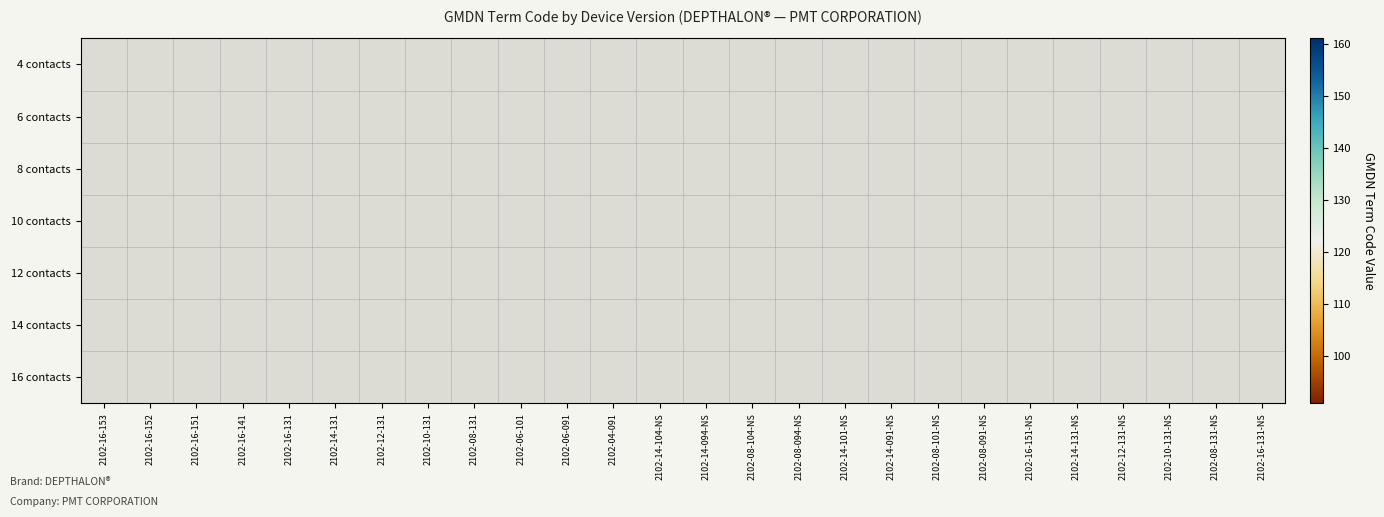

Count the number of categories in the chart.

26